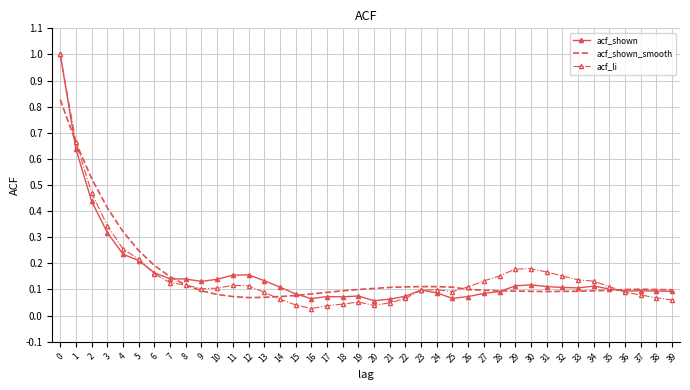

How many series are shown in this chart?

3